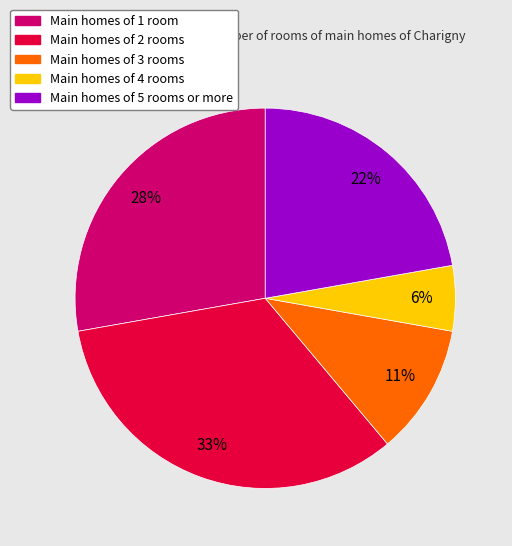

Is there any slice that represents more than half of the pie?

No